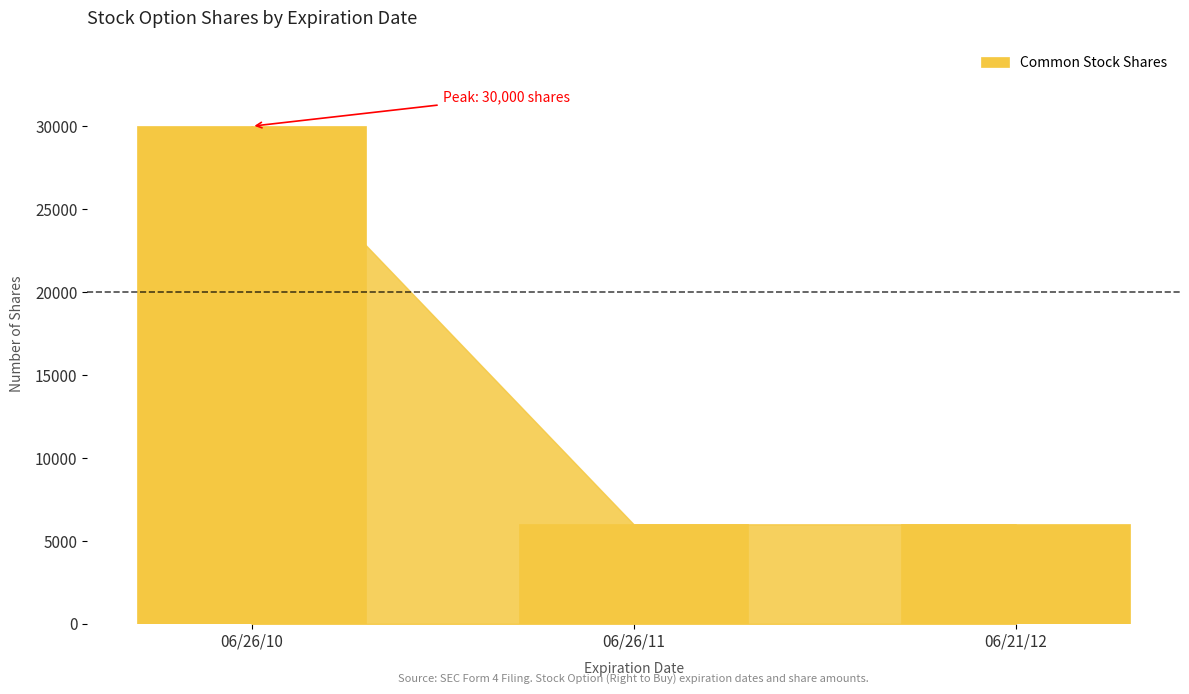

What is the greatest value displayed?

30000